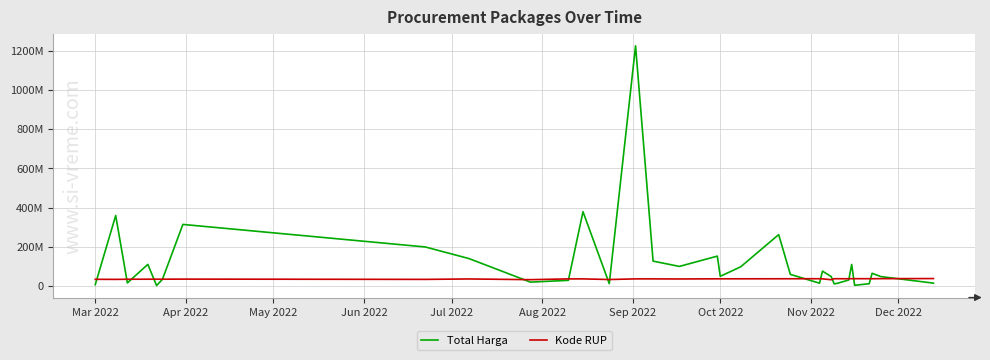

Does the chart have visible grid lines?

Yes